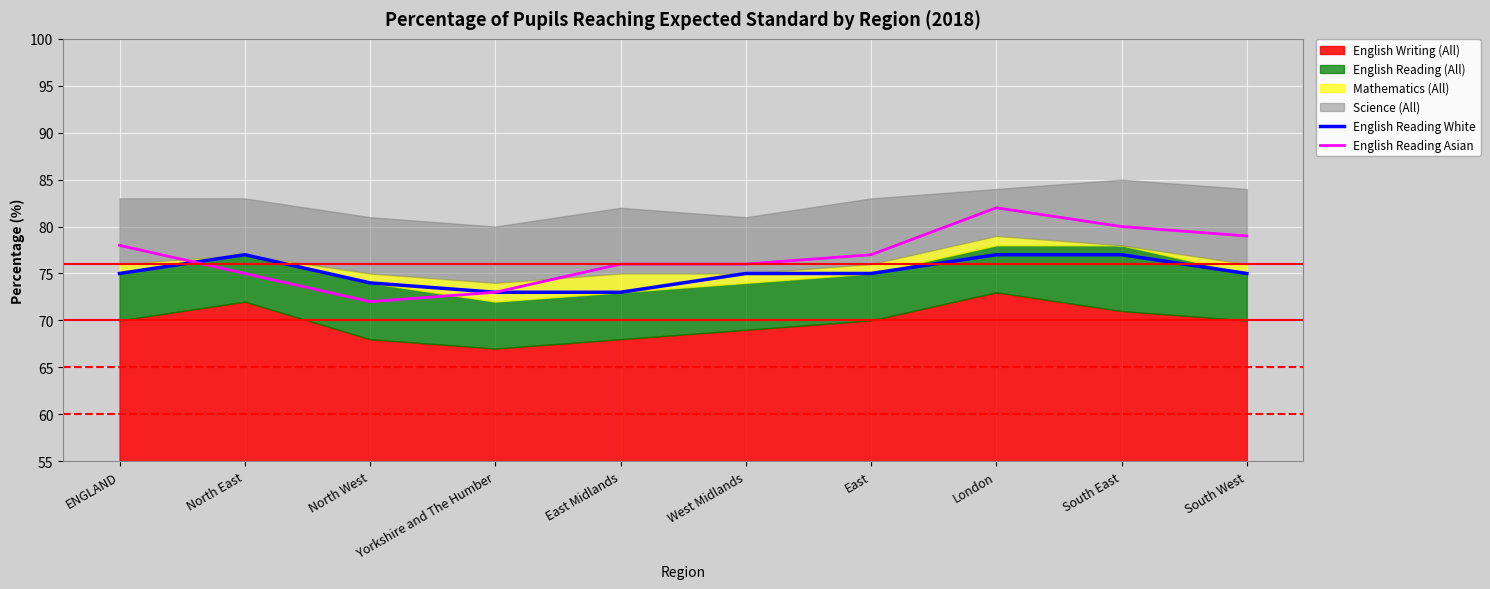

At which label does English Reading Asian reach its peak?

London